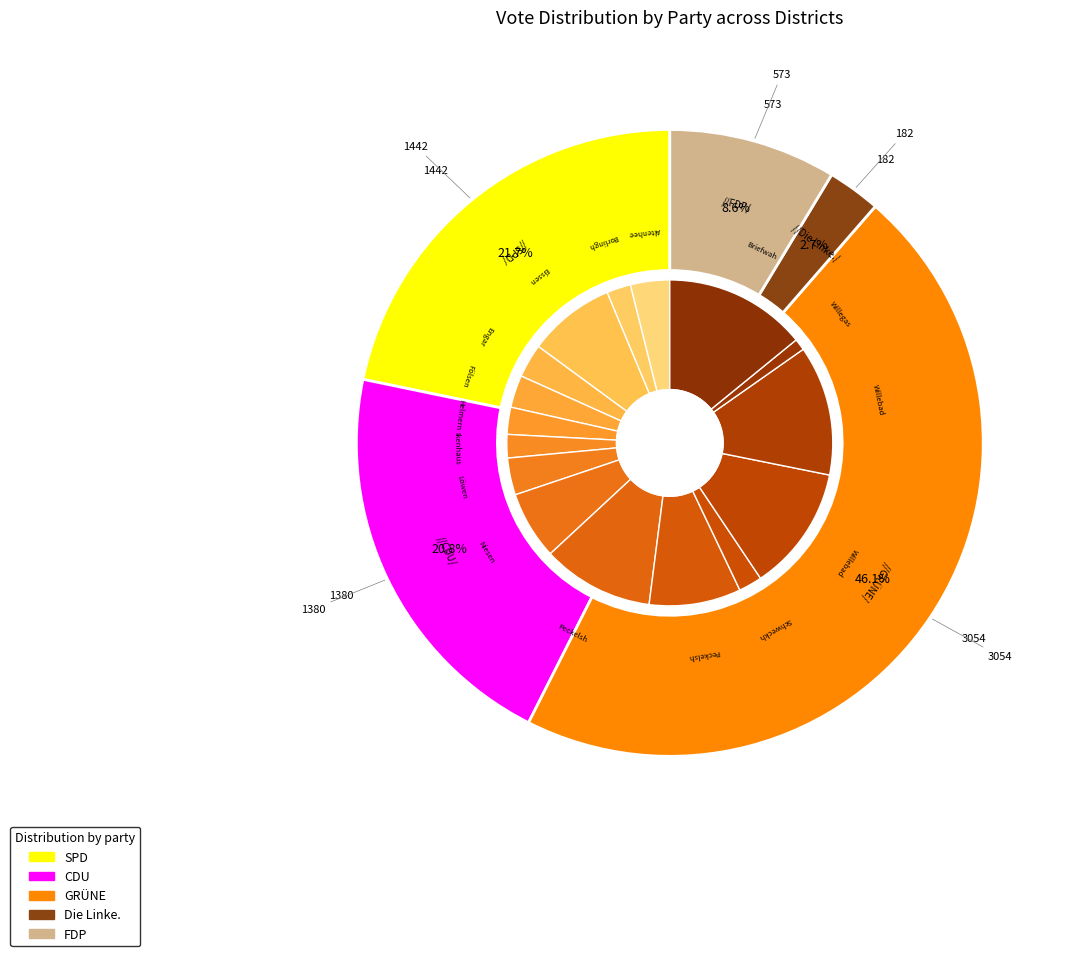

To the nearest percent, what percentage of the pie is Niesen?

5%